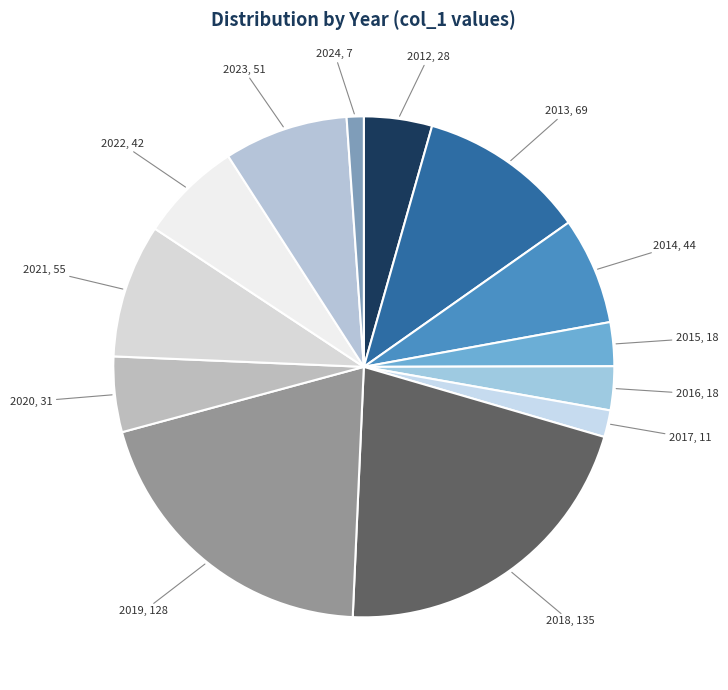

How many slices are in this pie chart?

13